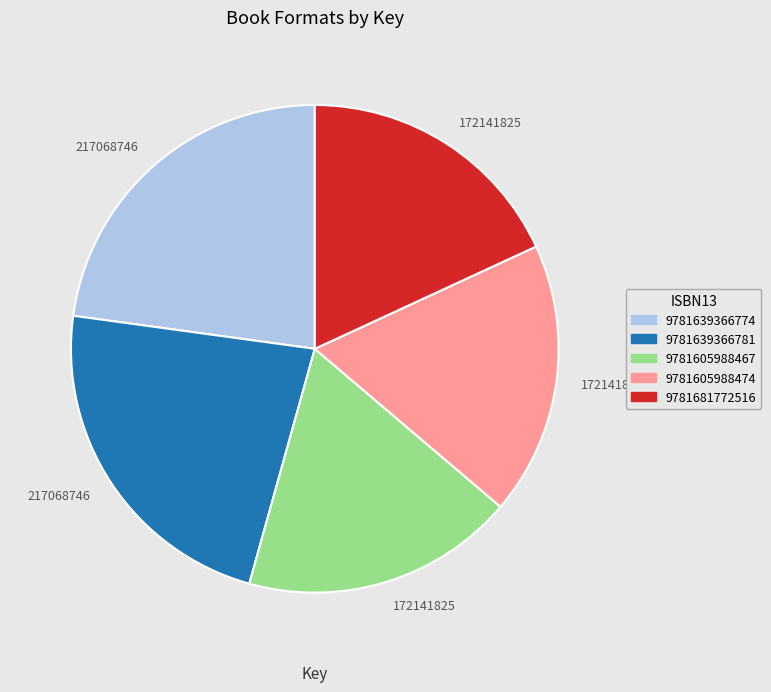

Is there a majority slice in this chart?

No